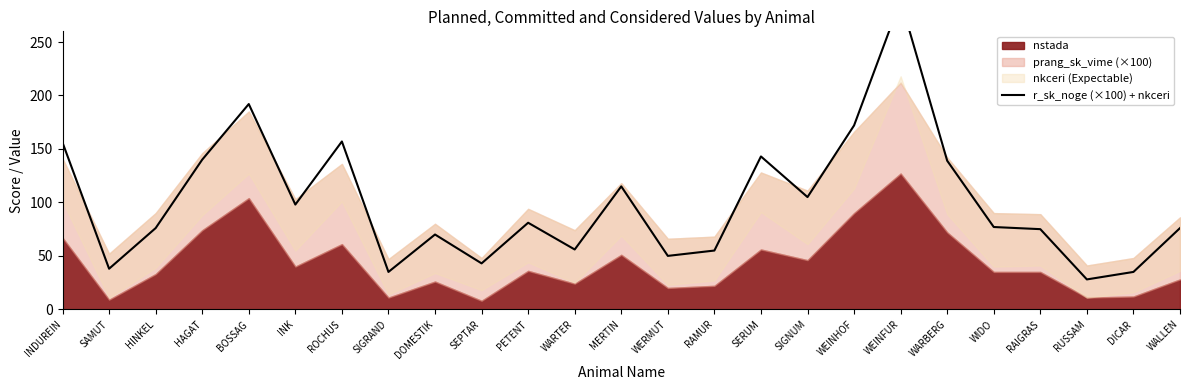

How many interior local peaks (higher than both neighbors) does the data have?

7